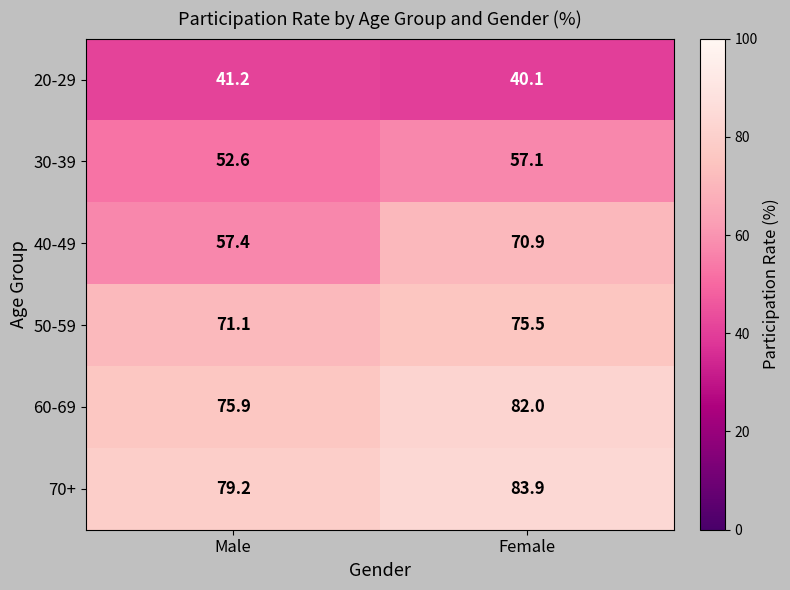

Reading right to left, extract all data points from this chart.

20-29: 40.1	41.2
30-39: 57.1	52.6
40-49: 70.9	57.4
50-59: 75.5	71.1
60-69: 82.0	75.9
70+: 83.9	79.2